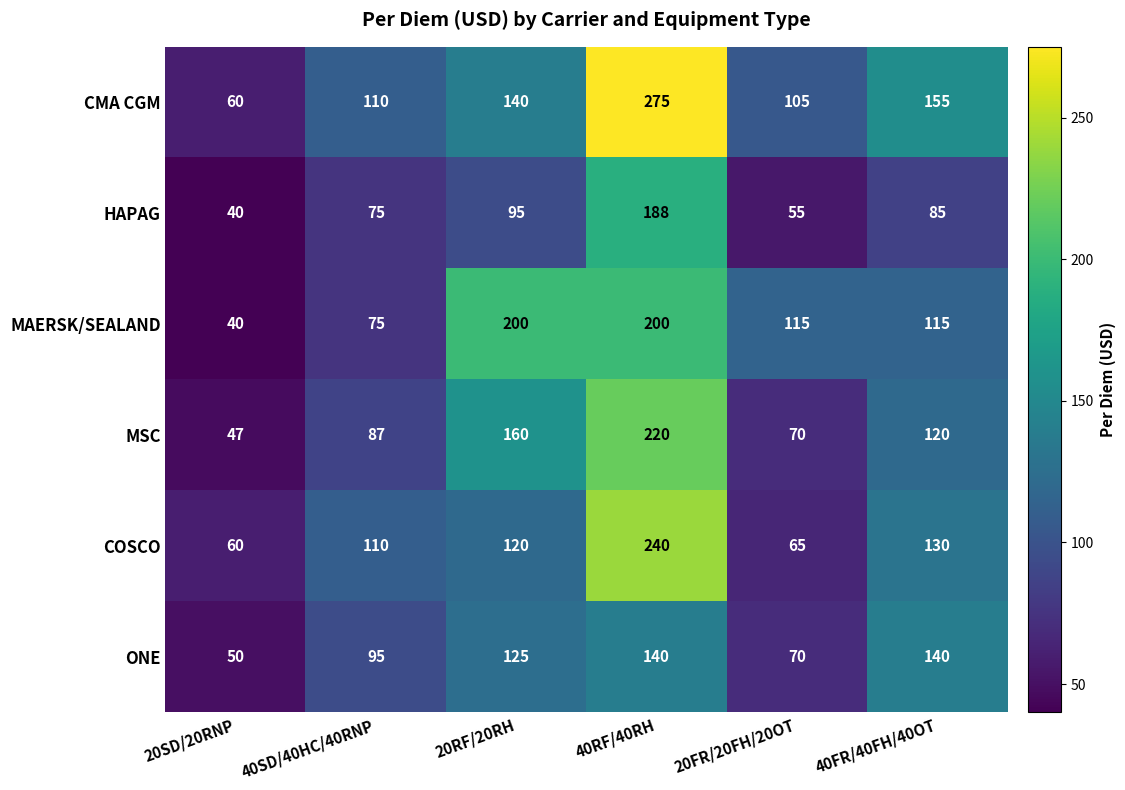

What is the minimum value shown in the chart?

40